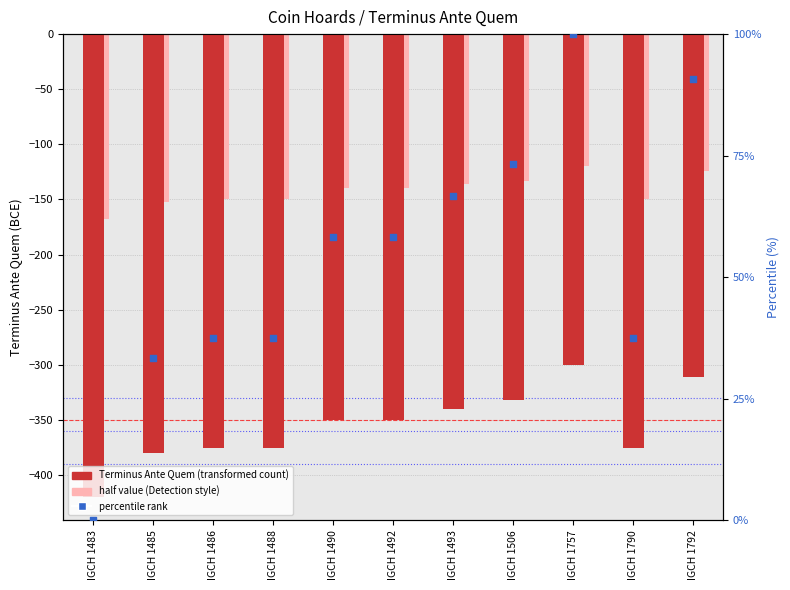

Which series contains the highest Y value?

percentile rank